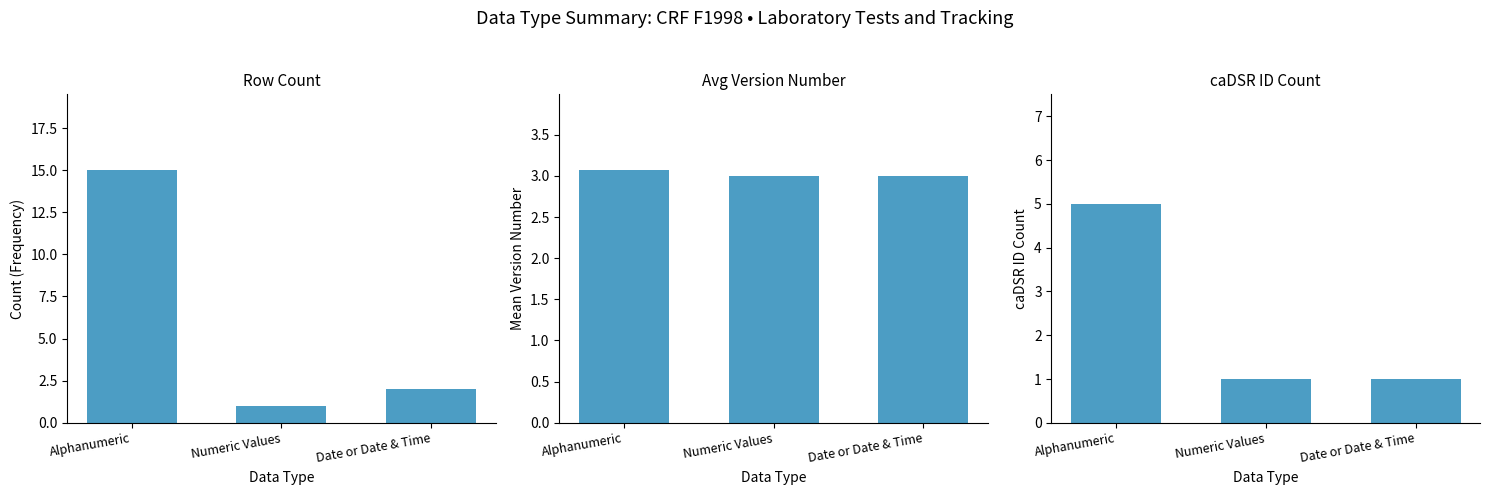

The Row Count series shows 1.0 at Numeric Values. True or false?

True